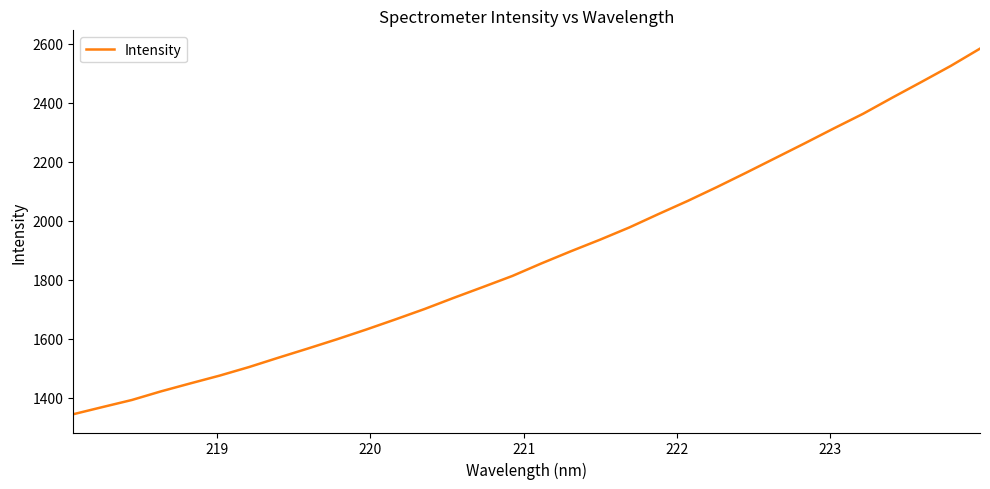

What is the smallest value displayed?

1343.9